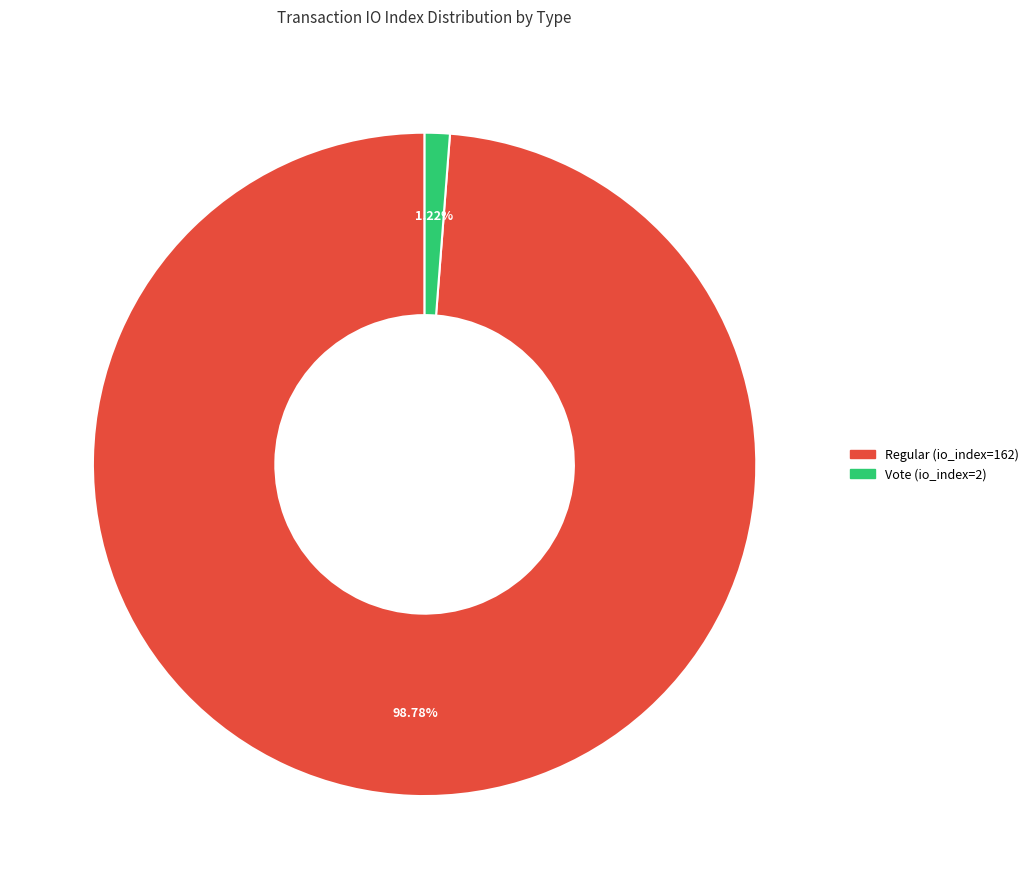

What percentage is the Regular (io_index=162) slice, to the nearest percent?

99%